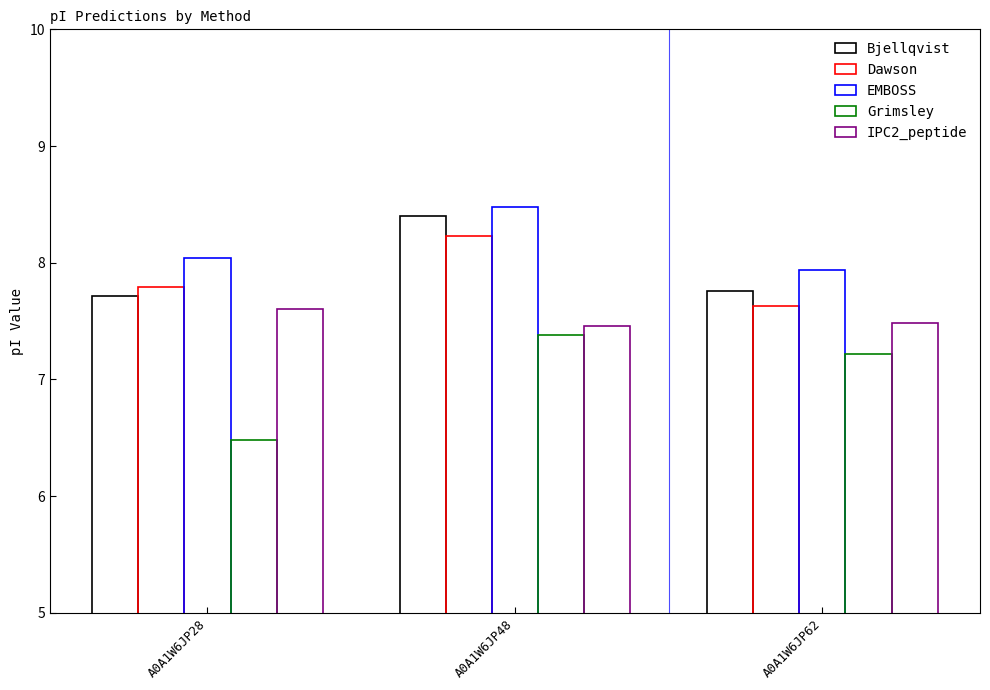

Is it true that IPC2_peptide equals 10.9 at A0A1W6JP62?

False